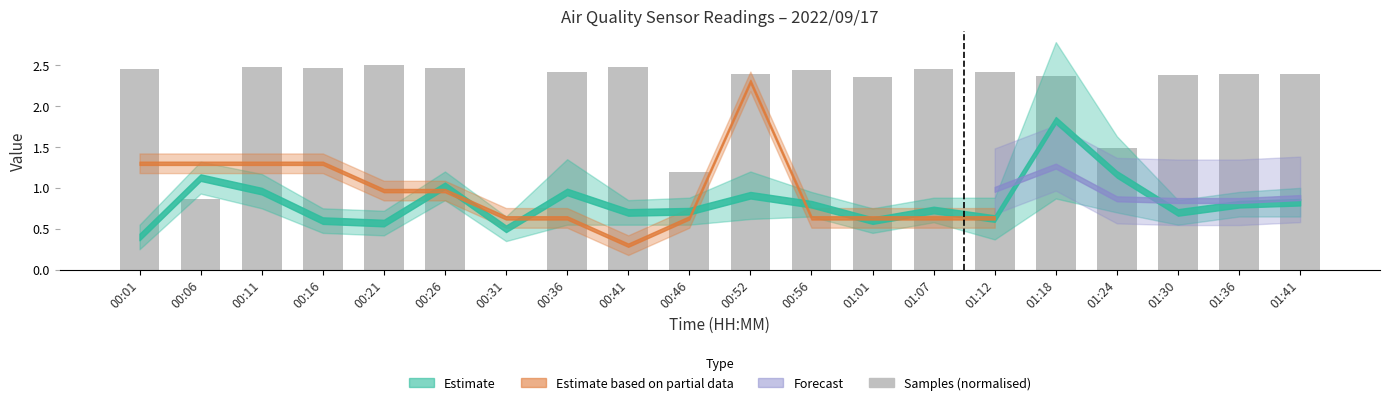

What is the sum of the values at 00:26 and 00:06?

3.3